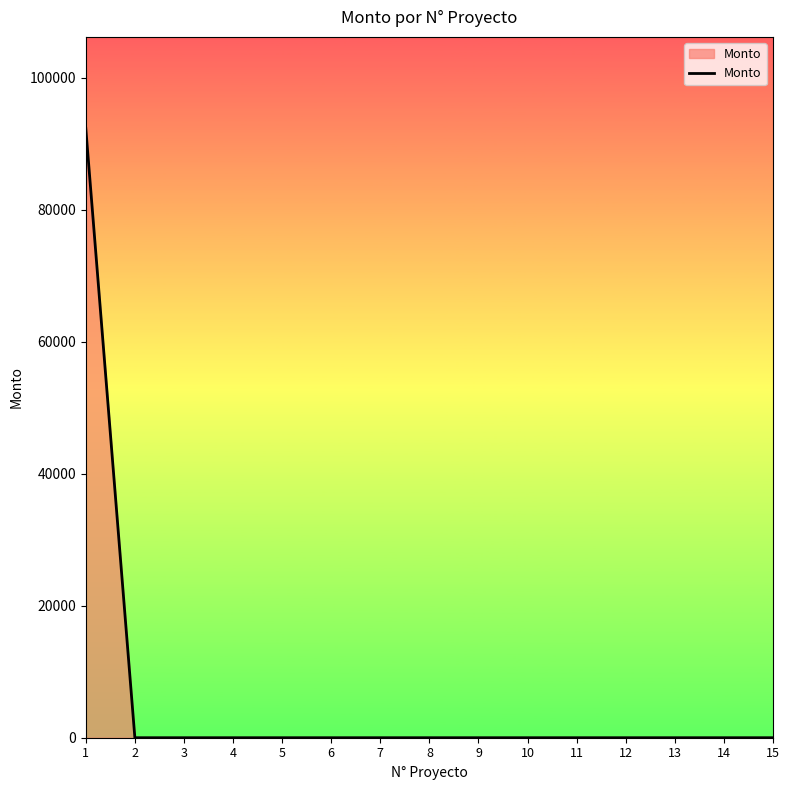

At which category does the chart reach its peak across all series?

1